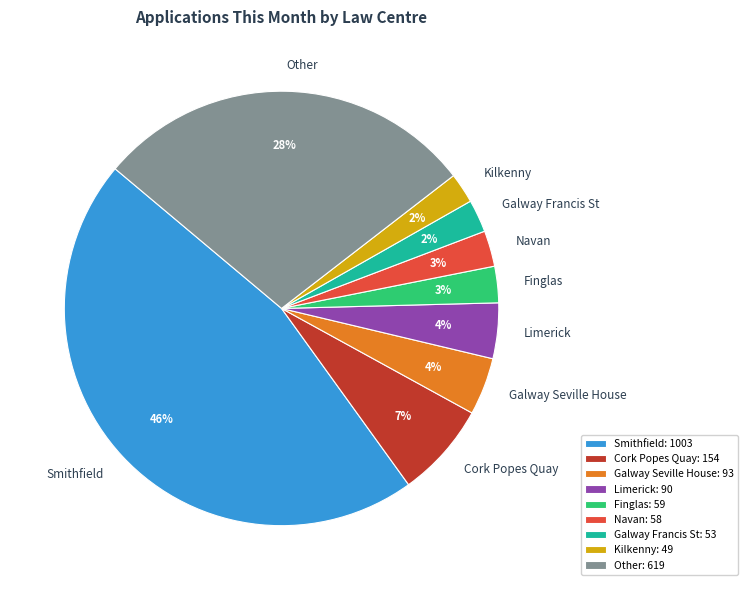

How many slices are in this pie chart?

9